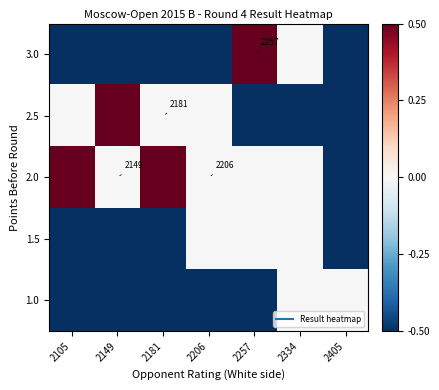

How many 1.0 values are between 0 and 1?

2